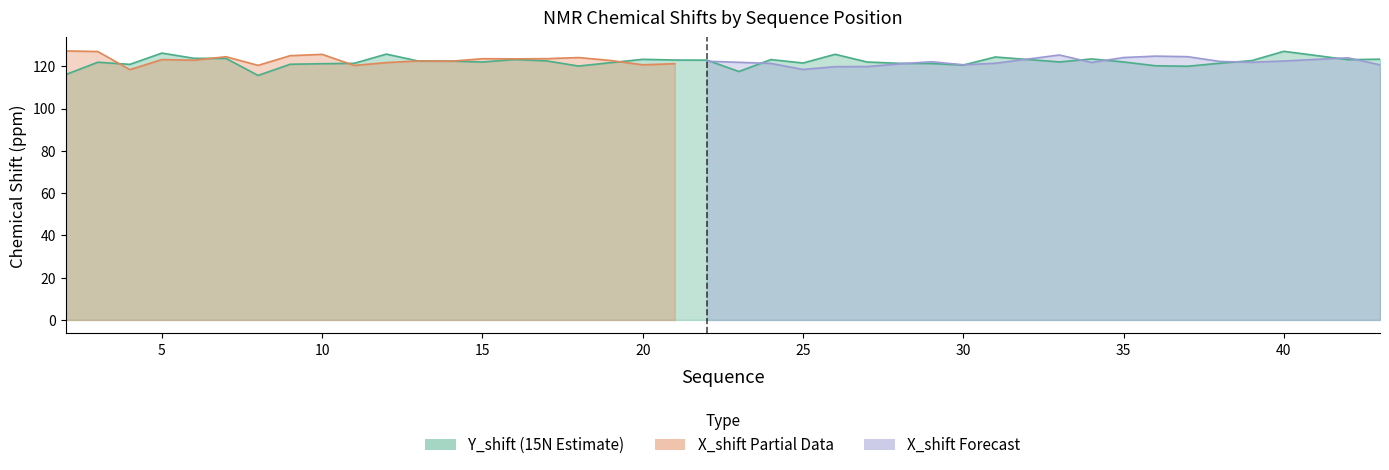

Where is the first local maximum?

3